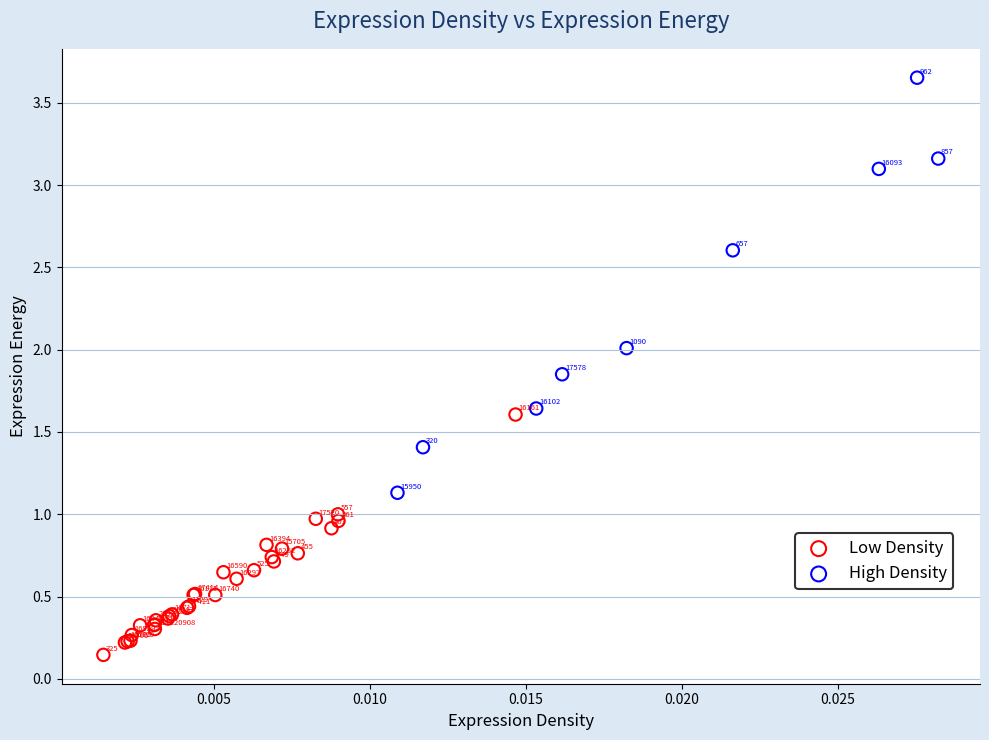

Which series contains the highest Y value?

High Density